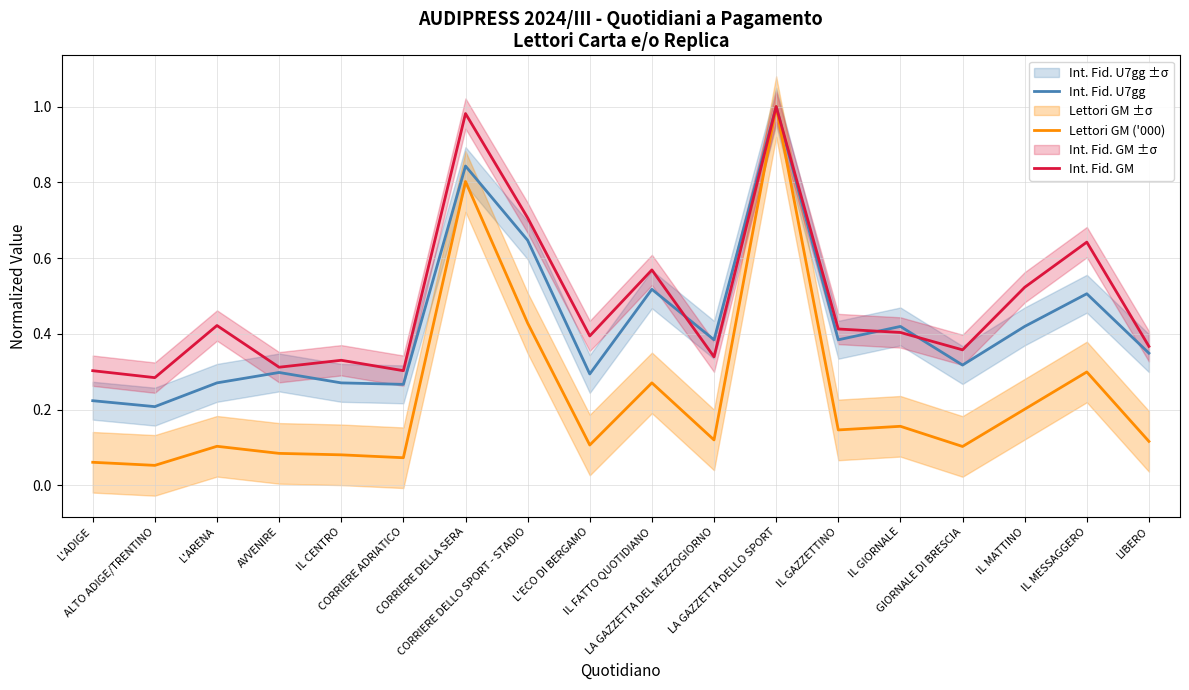

Which category has the highest value in the Int. Fid. GM series?

LA GAZZETTA DELLO SPORT